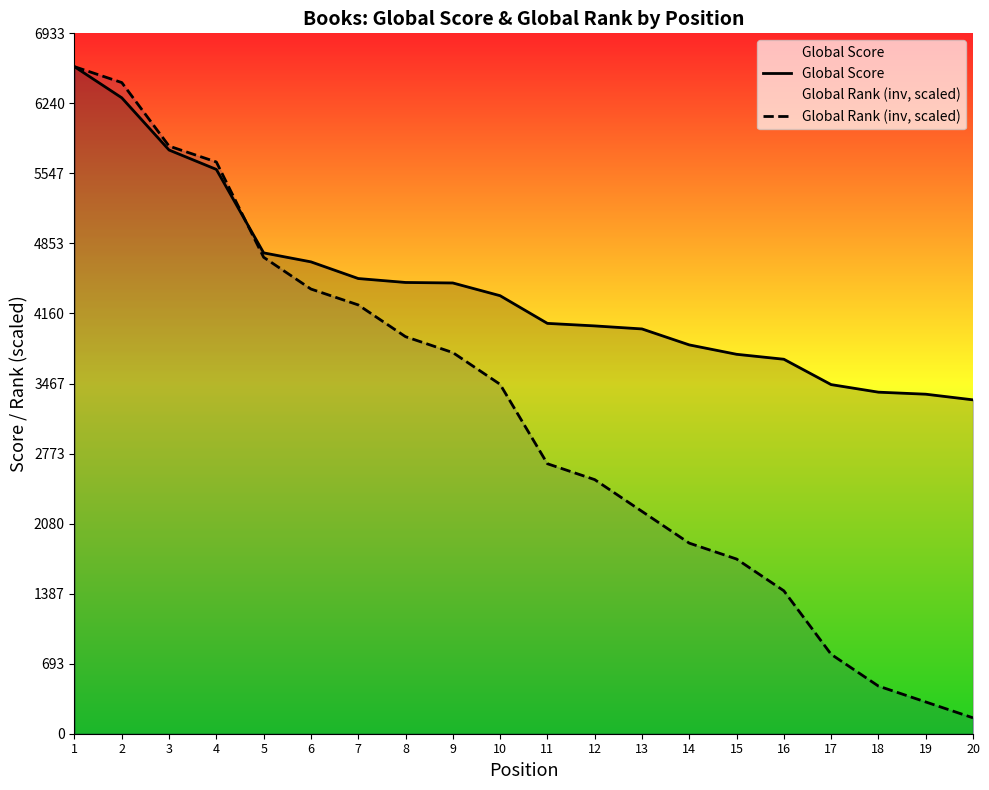

Is the value of Global Rank (inv, scaled) at 11 greater than the value of Global Score at 11?

No